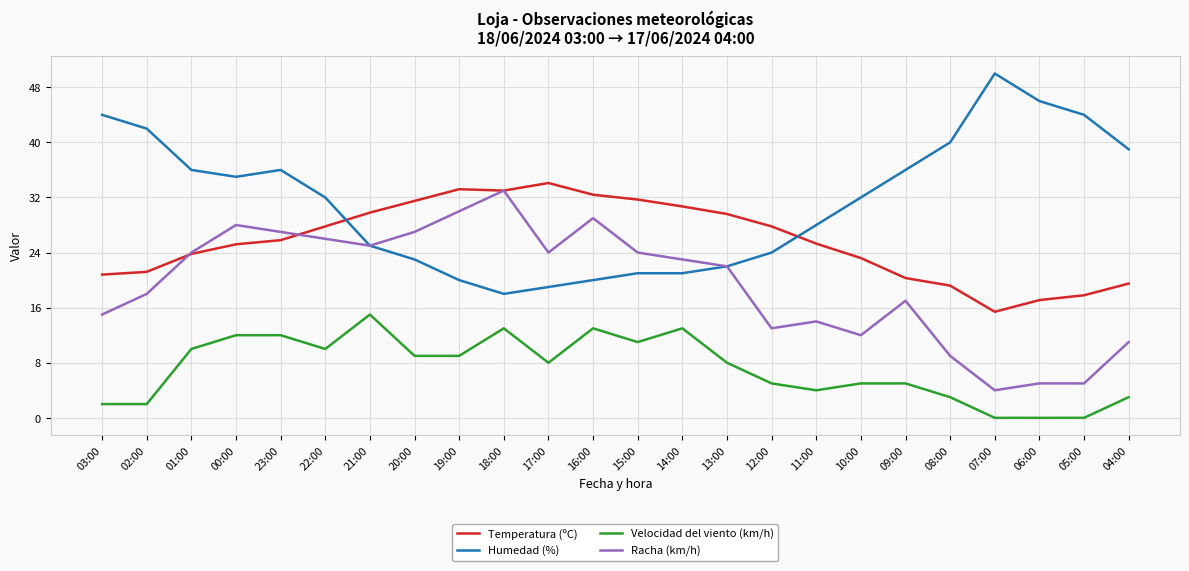

Is the value of Humedad (%) at 23:00 greater than the value of Temperatura (ºC) at 16:00?

Yes